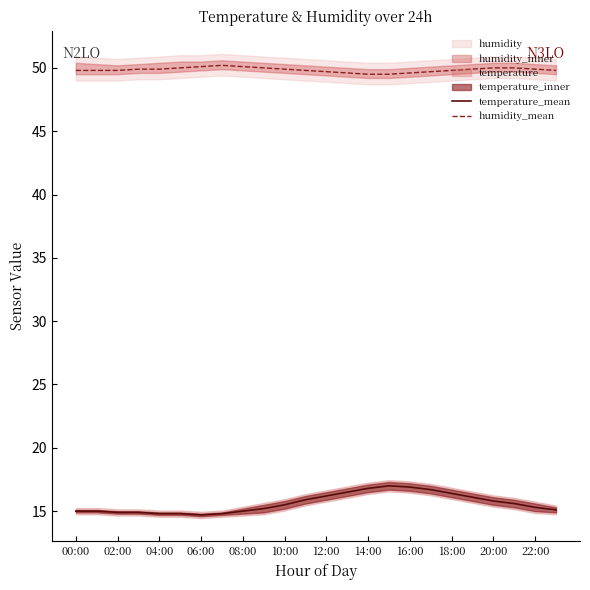

True or false: temperature_mean and humidity_mean cross at least once.

False